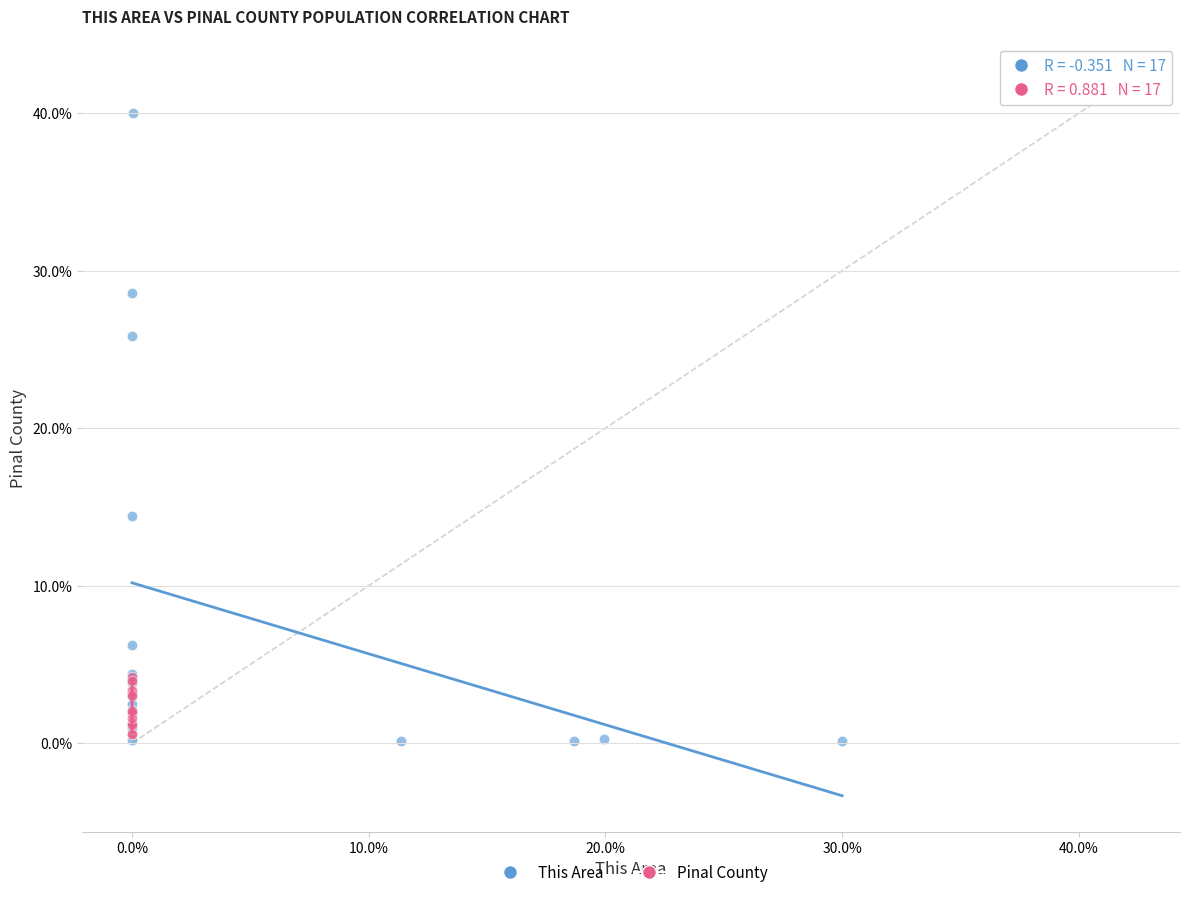

Which series has the widest spread of Y values?

This Area